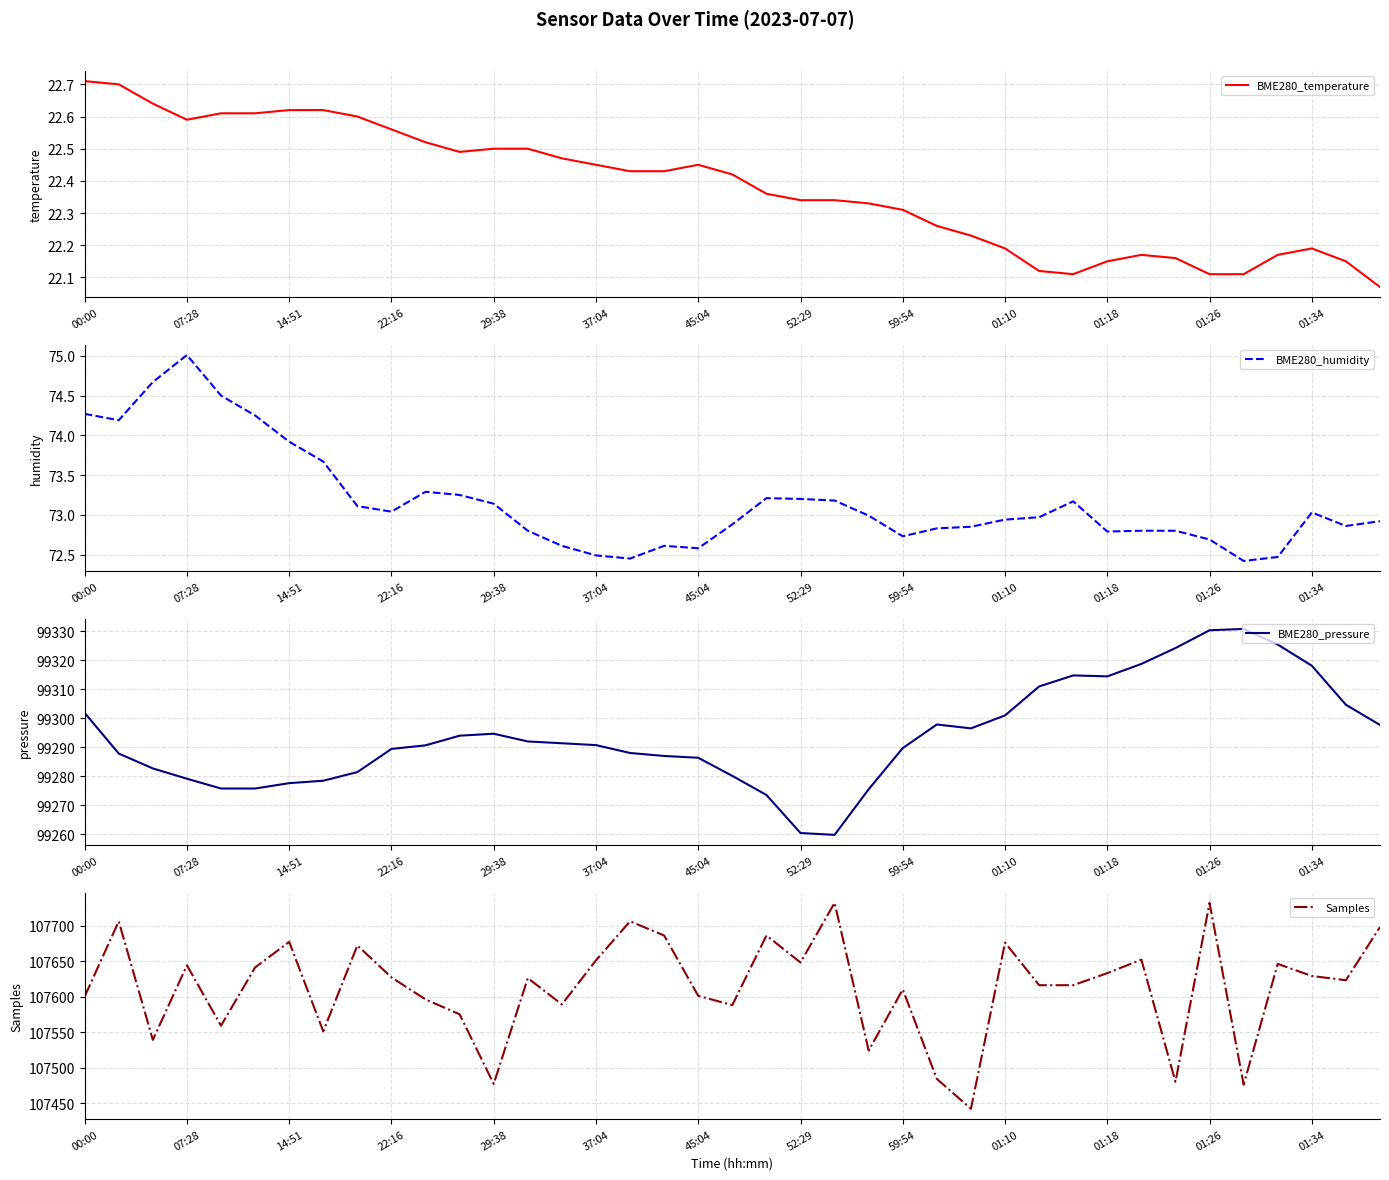

How many distinct data groups are displayed?

4